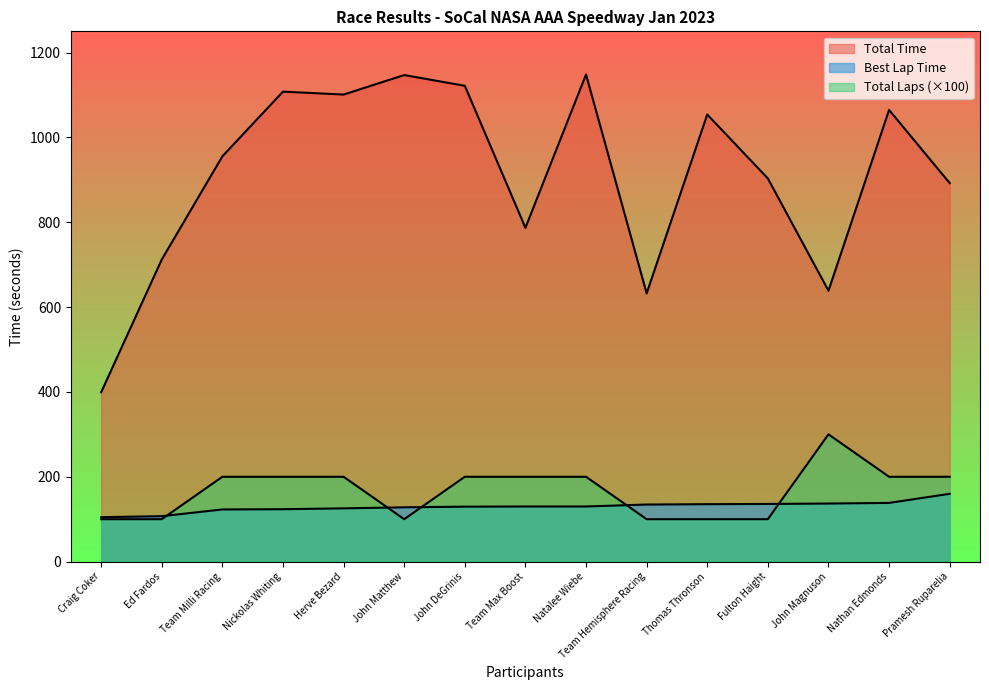

What is the minimum value for Best Lap time?

104.8